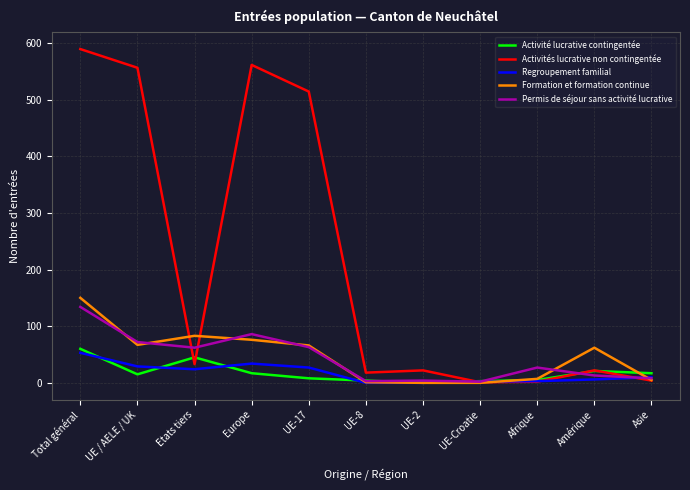

Which series has the largest range (max minus min)?

Activités lucrative non contingentée